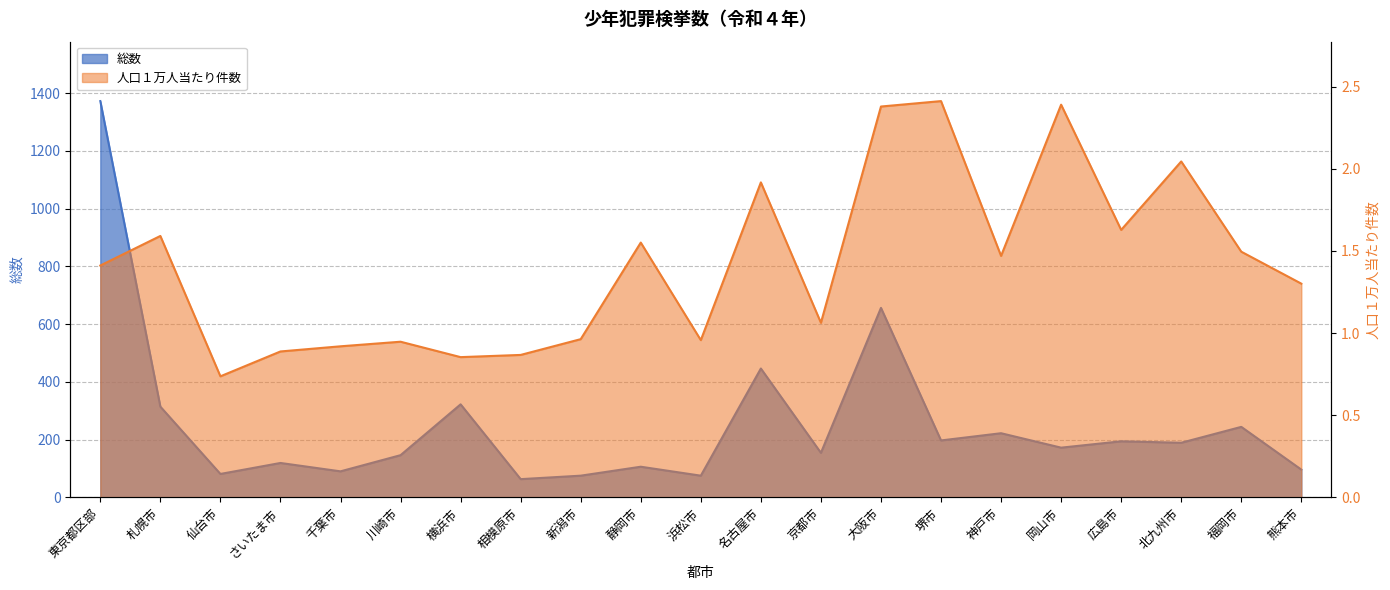

Where is 総数 nearest to the value 717?

大阪市